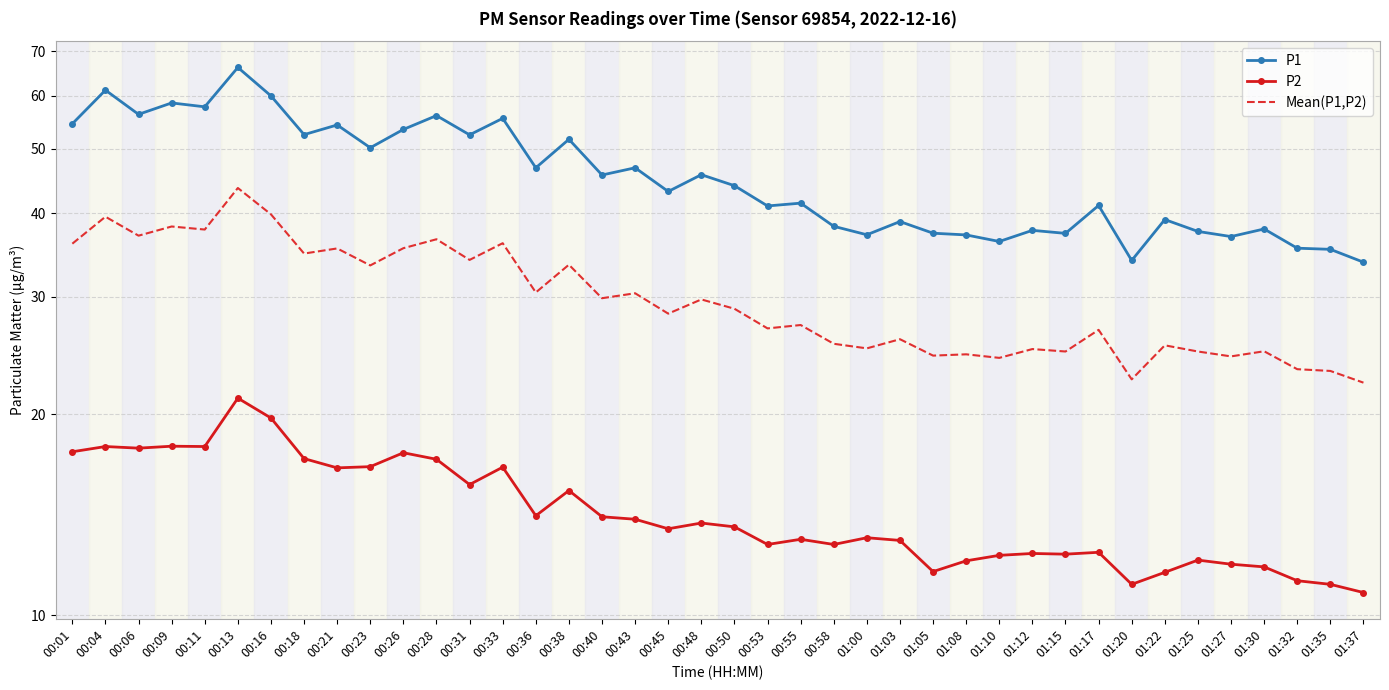

How many lines are shown in the chart?

3